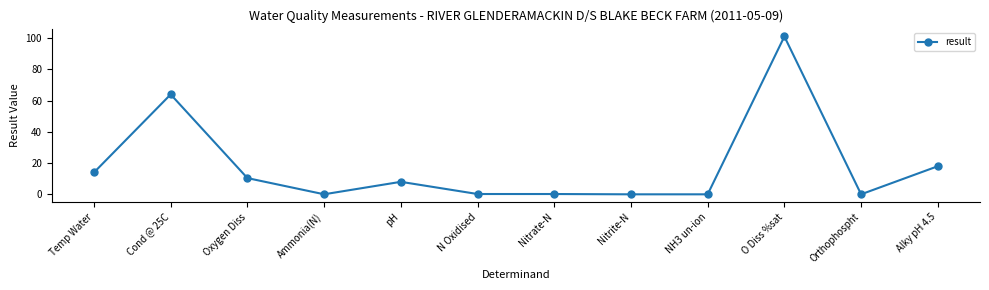

Where is the first local maximum?

Cond @ 25C